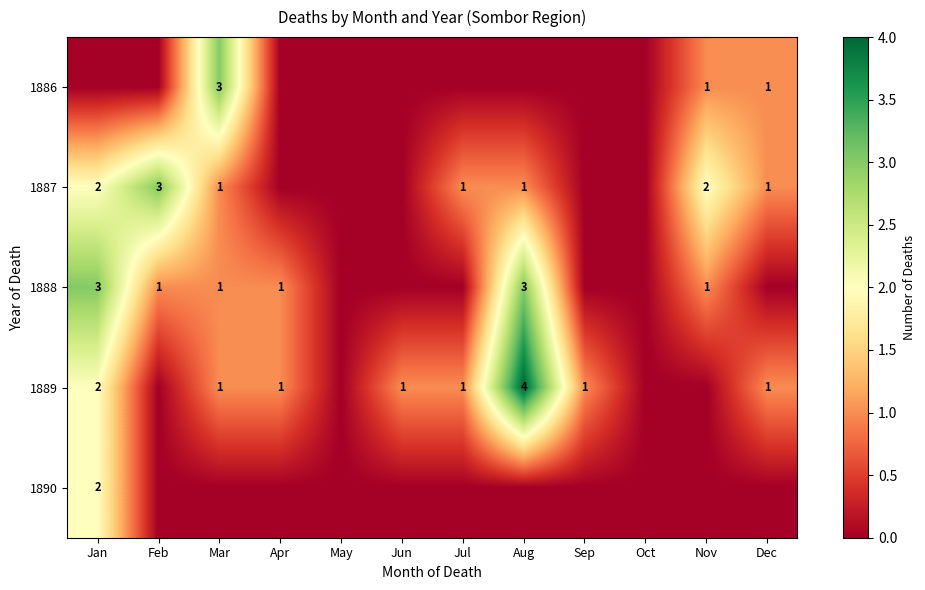

At which category does the chart reach its peak across all series?

Aug